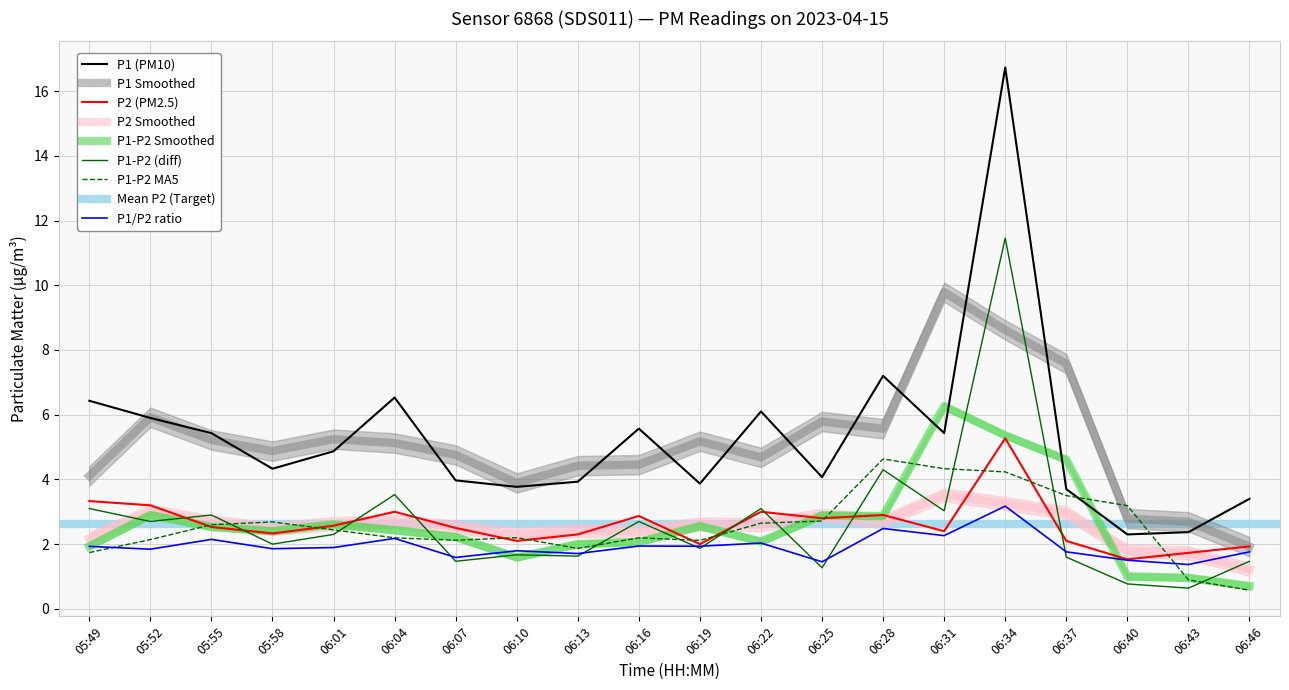

The P1-P2 Smoothed series shows 1.9 at 05:49. True or false?

True